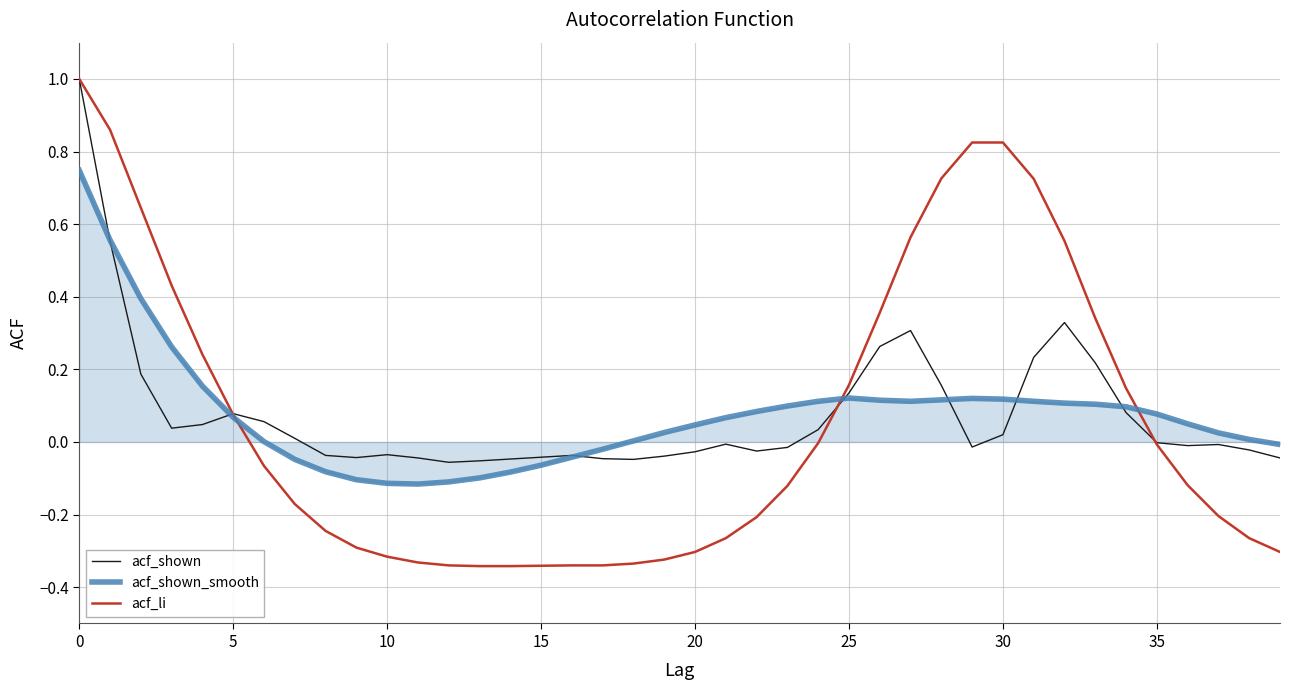

True or false: acf_shown has more than 1 interior local peaks.

True